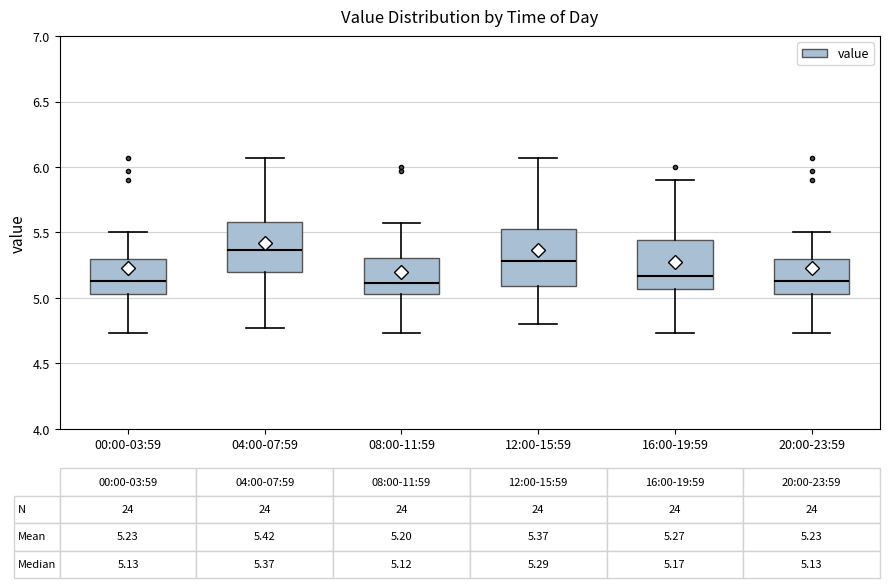

Which box is the tallest, from its lower edge to its upper edge?

12:00-15:59